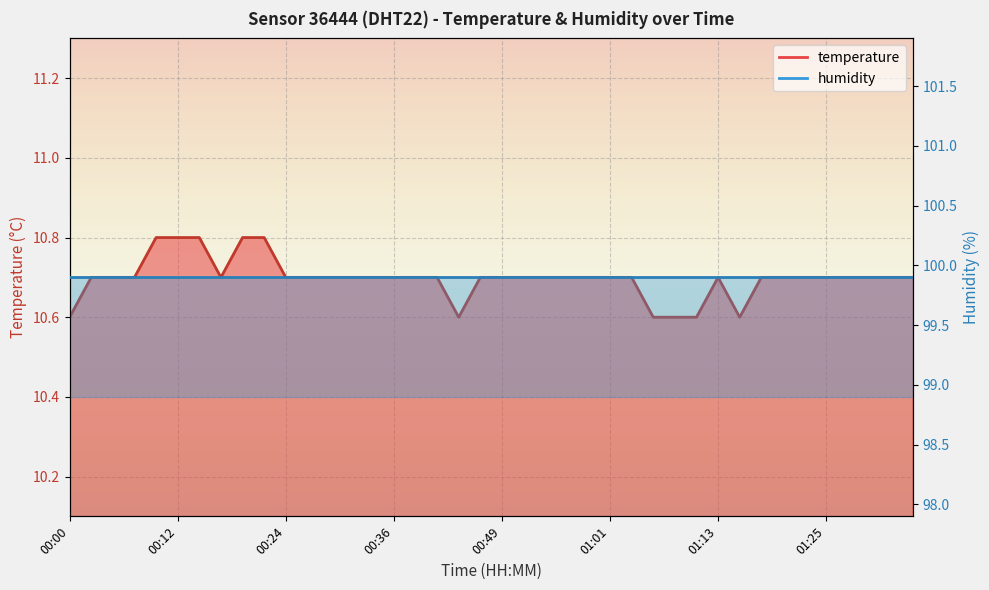

List the labels in order of value, largest first.

00:09, 00:12, 00:14, 00:19, 00:22, 00:02, 00:05, 00:07, 00:17, 00:24, 00:26, 00:29, 00:31, 00:34, 00:36, 00:39, 00:41, 00:46, 00:49, 00:51, 00:53, 00:56, 00:58, 01:01, 01:03, 01:13, 01:18, 01:20, 01:23, 01:25, 01:27, 01:30, 01:32, 01:35, 00:00, 00:44, 01:06, 01:08, 01:10, 01:15